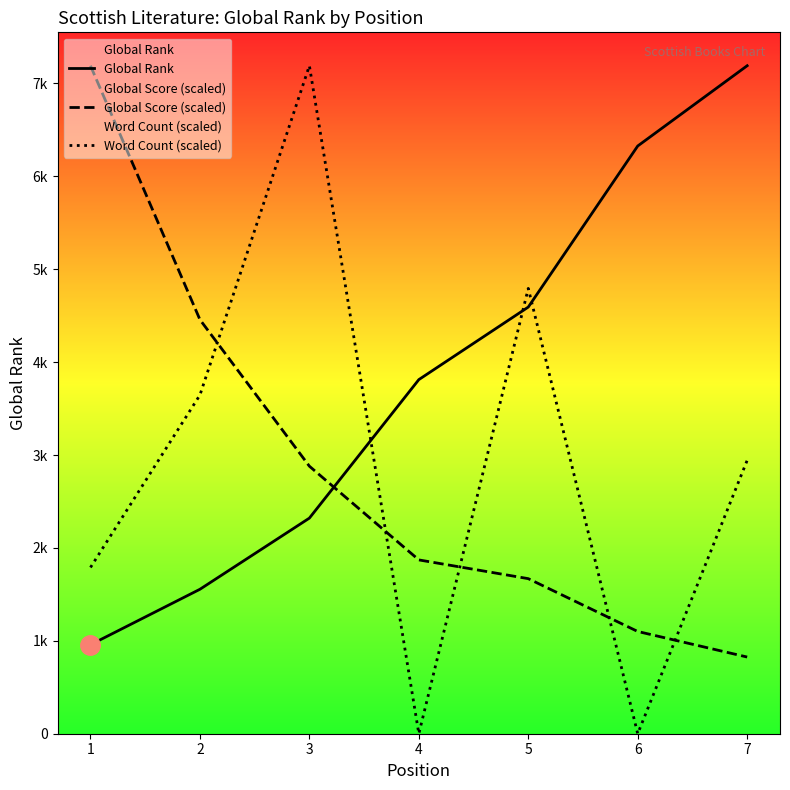

Is the value of Global Score (scaled) at 4 greater than the value of Word Count (scaled) at 5?

No